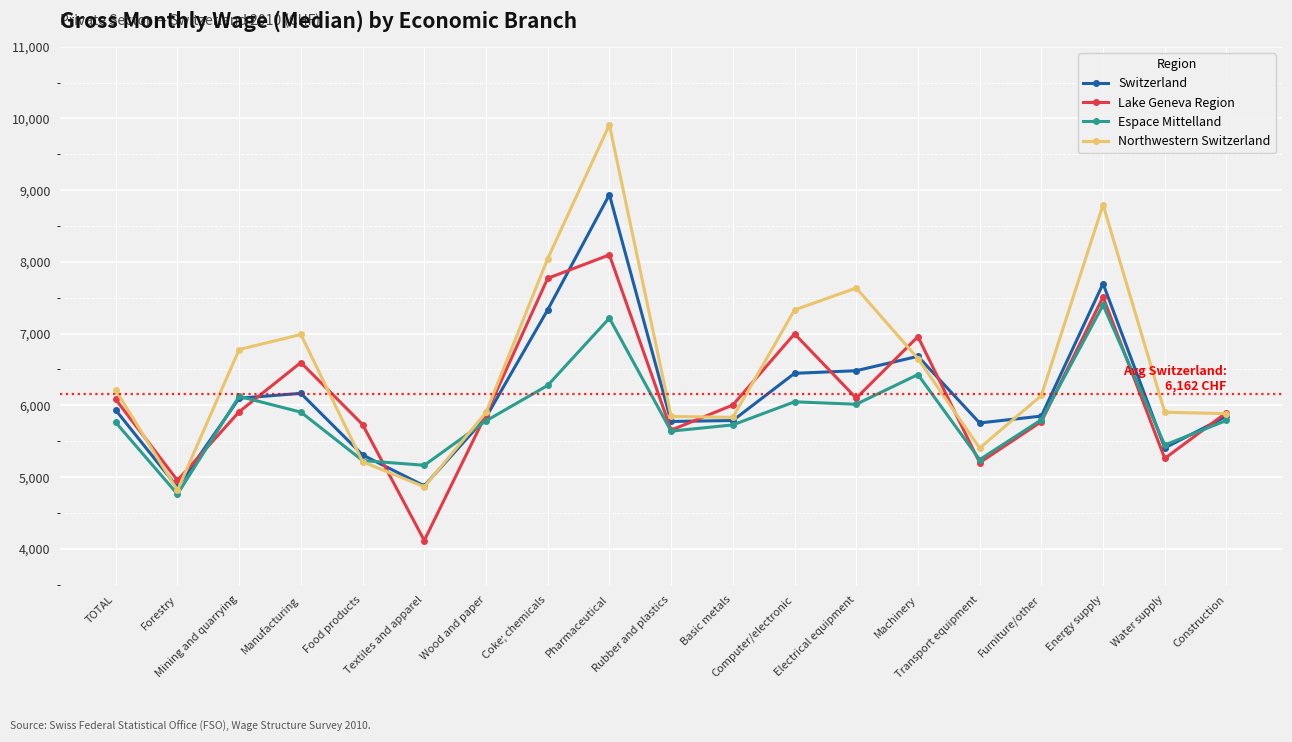

List the series in order of their peak value, highest first.

Northwestern Switzerland, Switzerland, Lake Geneva Region, Espace Mittelland